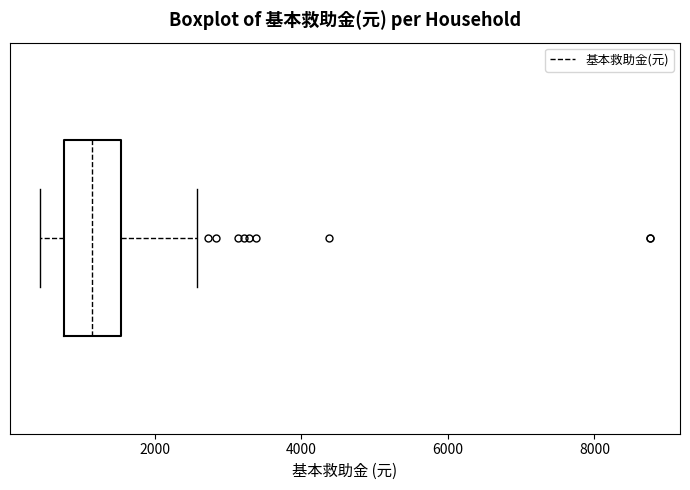

Read this box plot against the x-axis: the position of the median line, the range covered by the box, and the ends of both whiskers. The values are not printed on the chart, so give them approximately, as read against the axis.

median 1200, box 800 to 1600, whiskers 400 to 2600